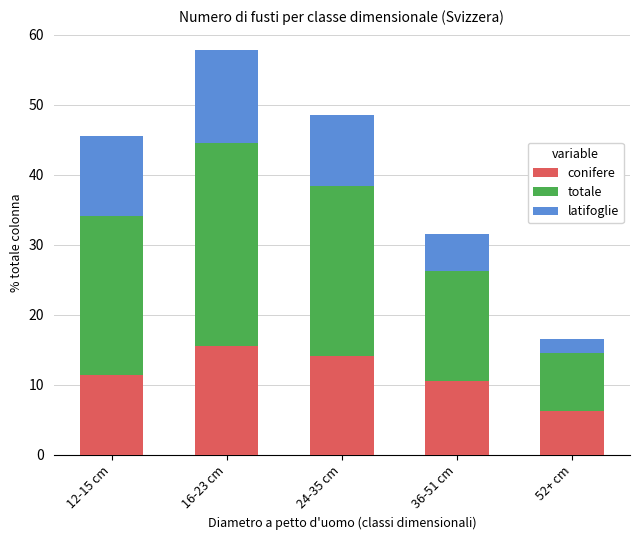

Reading left to right, transcribe the values for conifere.

12-15 cm=11.4	16-23 cm=15.6	24-35 cm=14.1	36-51 cm=10.5	52+ cm=6.3